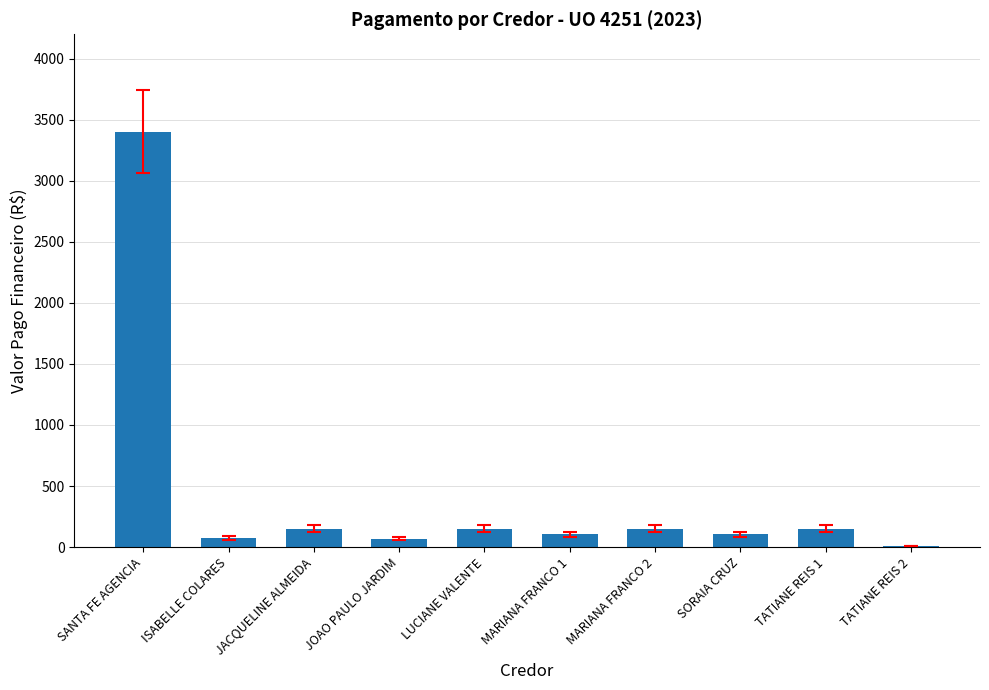

What is the average value?

436.1